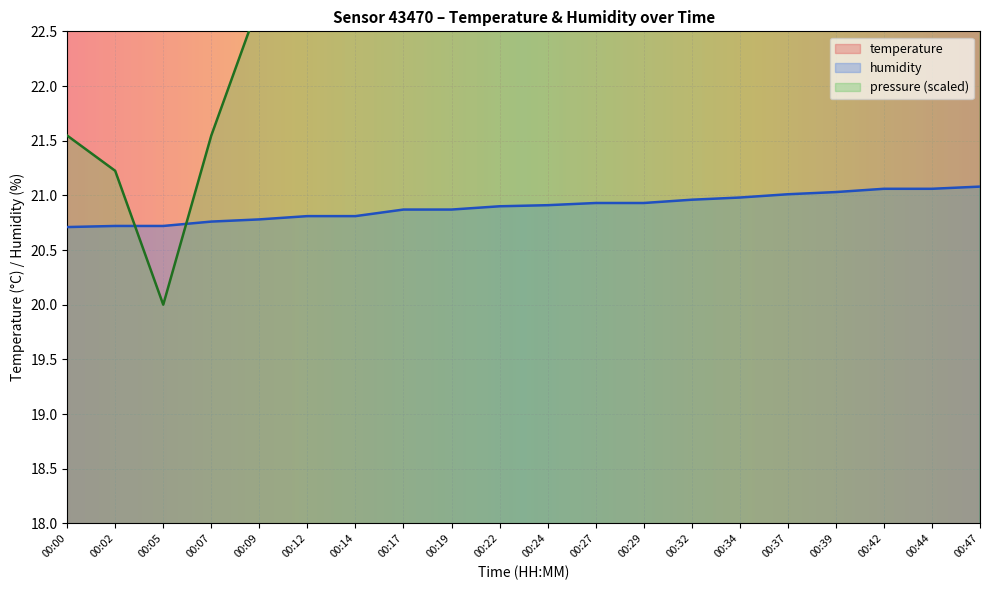

True or false: humidity has a value of 30.4 at 00:09.

False